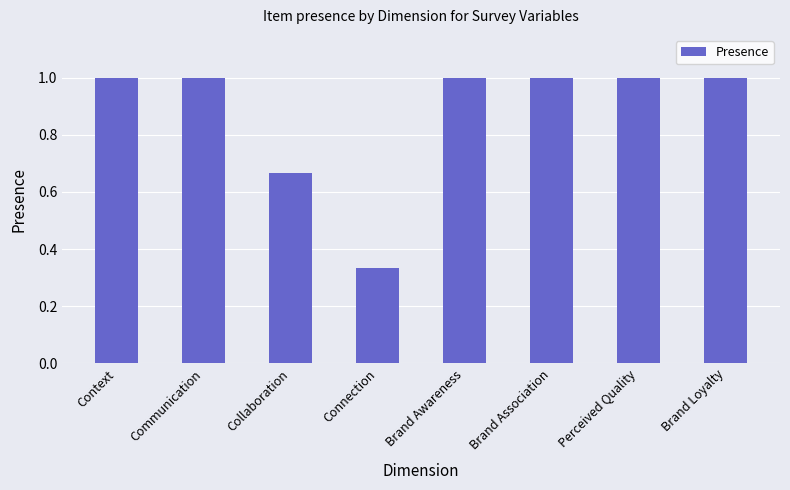

What is the sum of the values at Context and Brand Association?

2.0